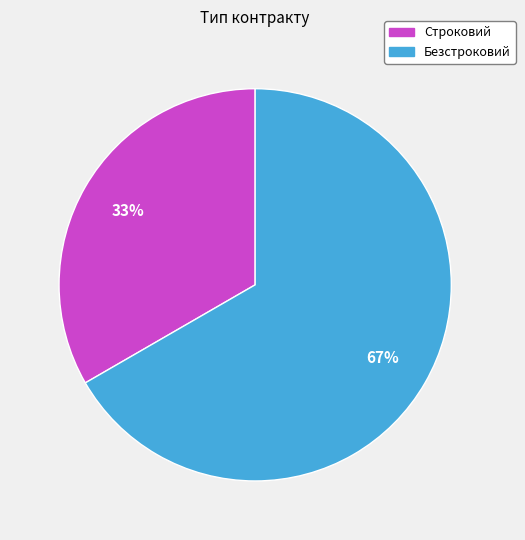

Between Безстроковий and Строковий, which is larger?

Безстроковий